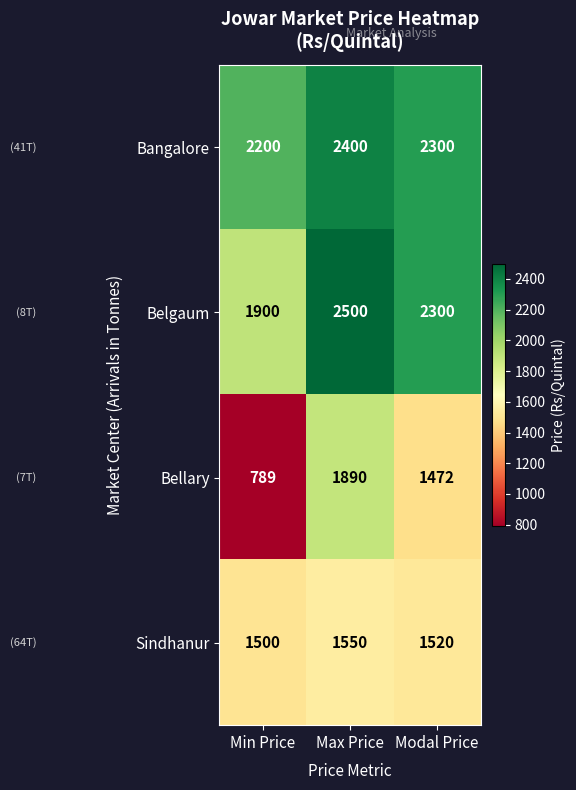

At how many categories does at least one series exceed 2063?

3